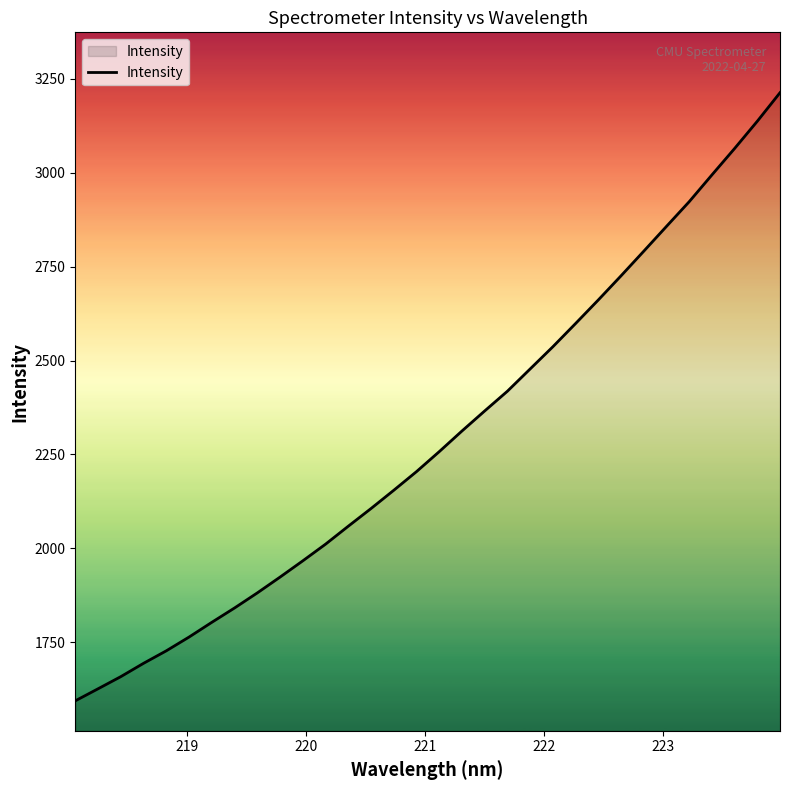

What is the smallest value displayed?

1594.2